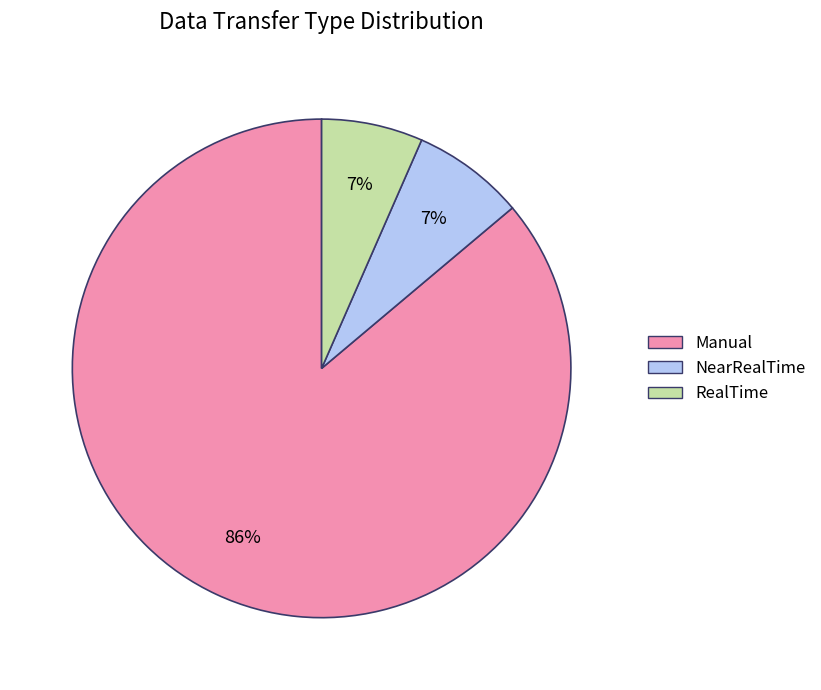

Is it true that RealTime is 7% of the pie?

True